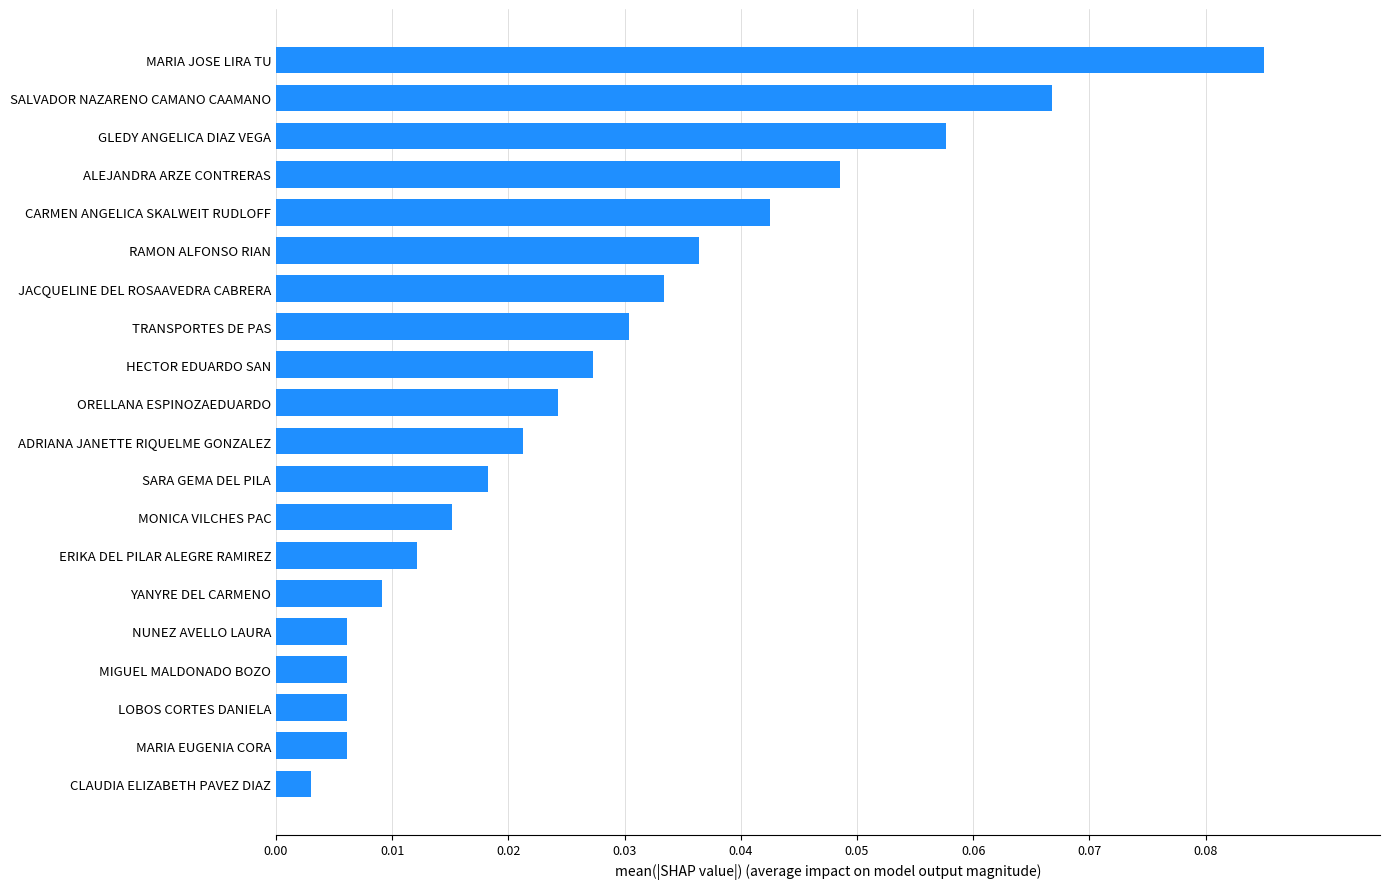

What is the sum of all values?

0.6